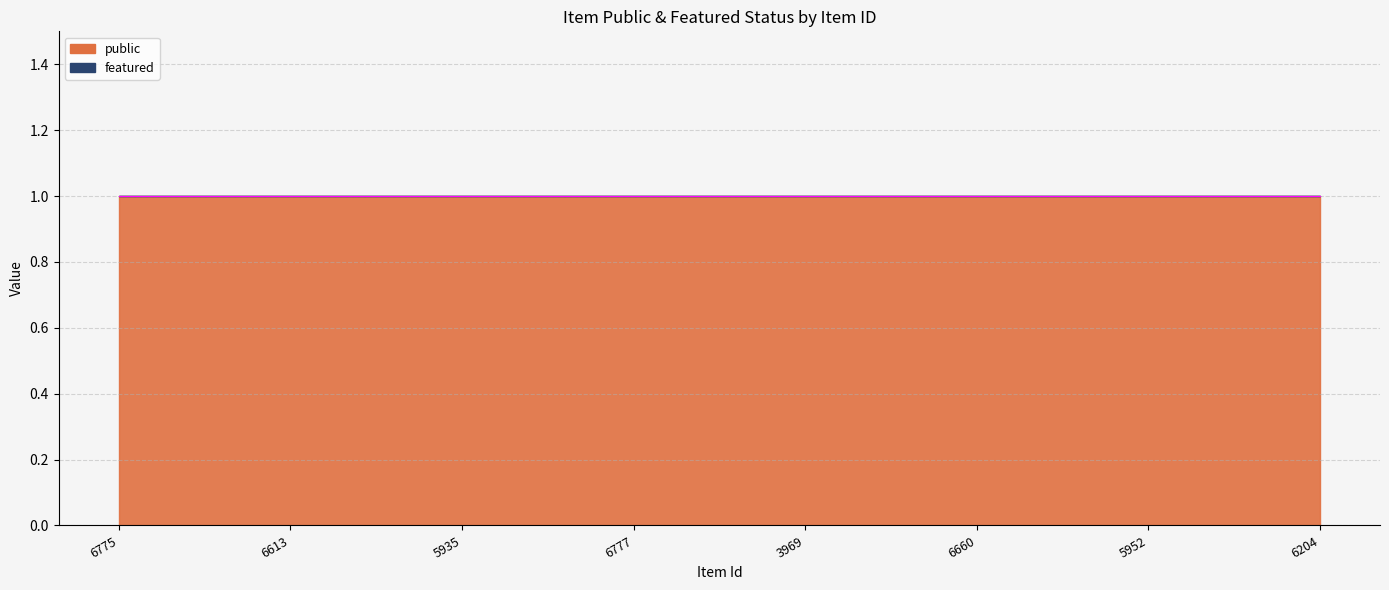

Reading right to left, transcribe all the data shown in this chart.

public: 1	1	1	1	1	1	1	1
featured: 0	0	0	0	0	0	0	0